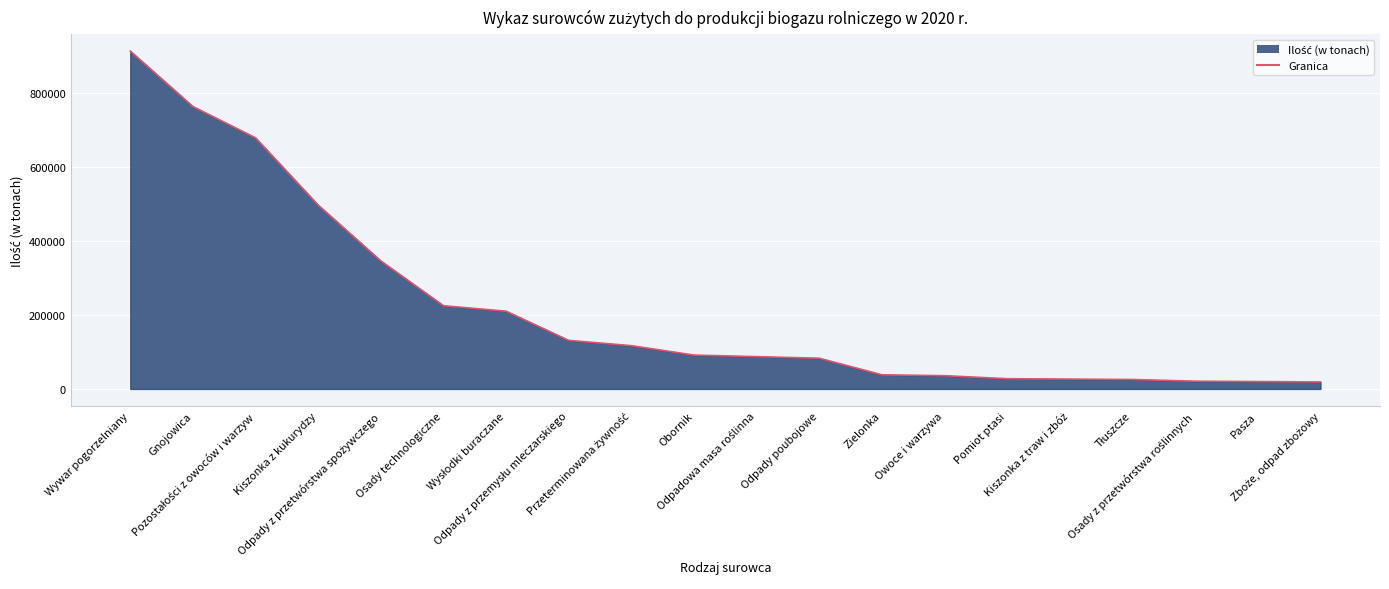

Does the chart display data point markers on the line(s)?

No